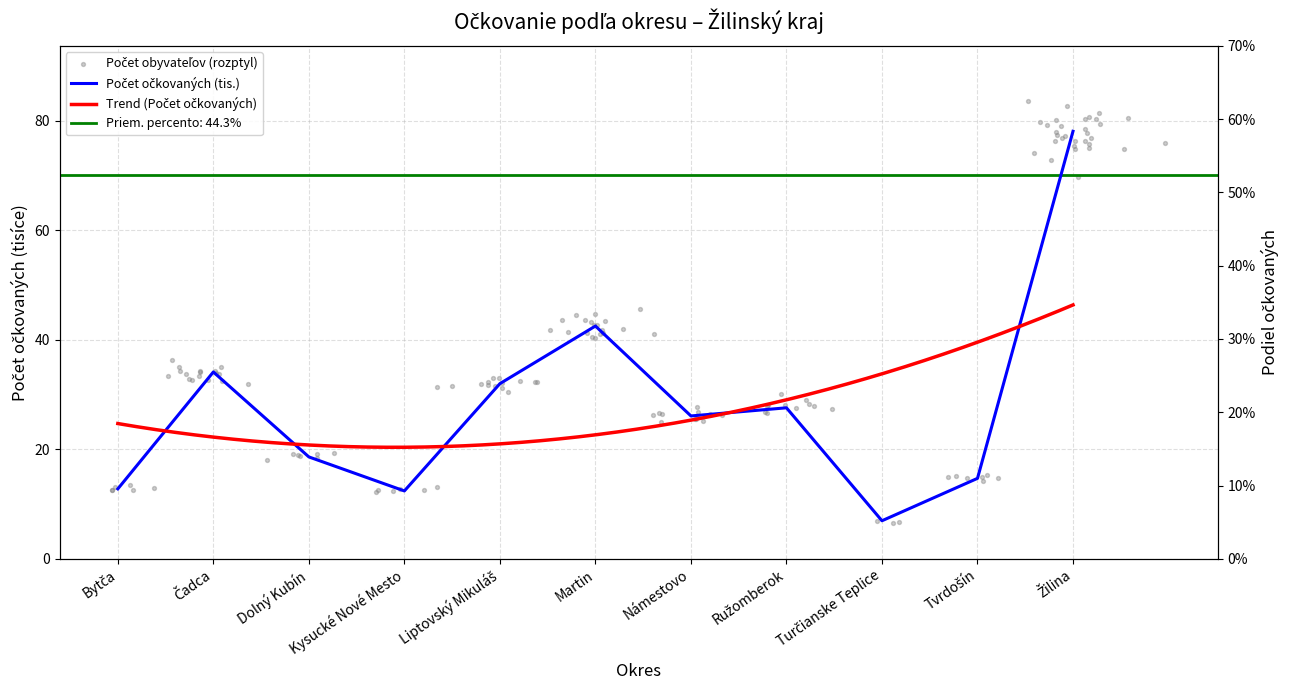

Is the value of Počet očkovaných at Ružomberok greater than the value of Percento at Turčianske Teplice?

Yes